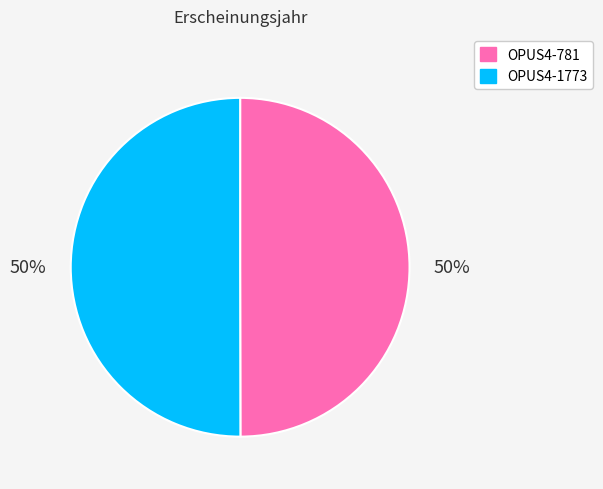

To the nearest percent, what percentage of the pie is OPUS4-1773?

50%